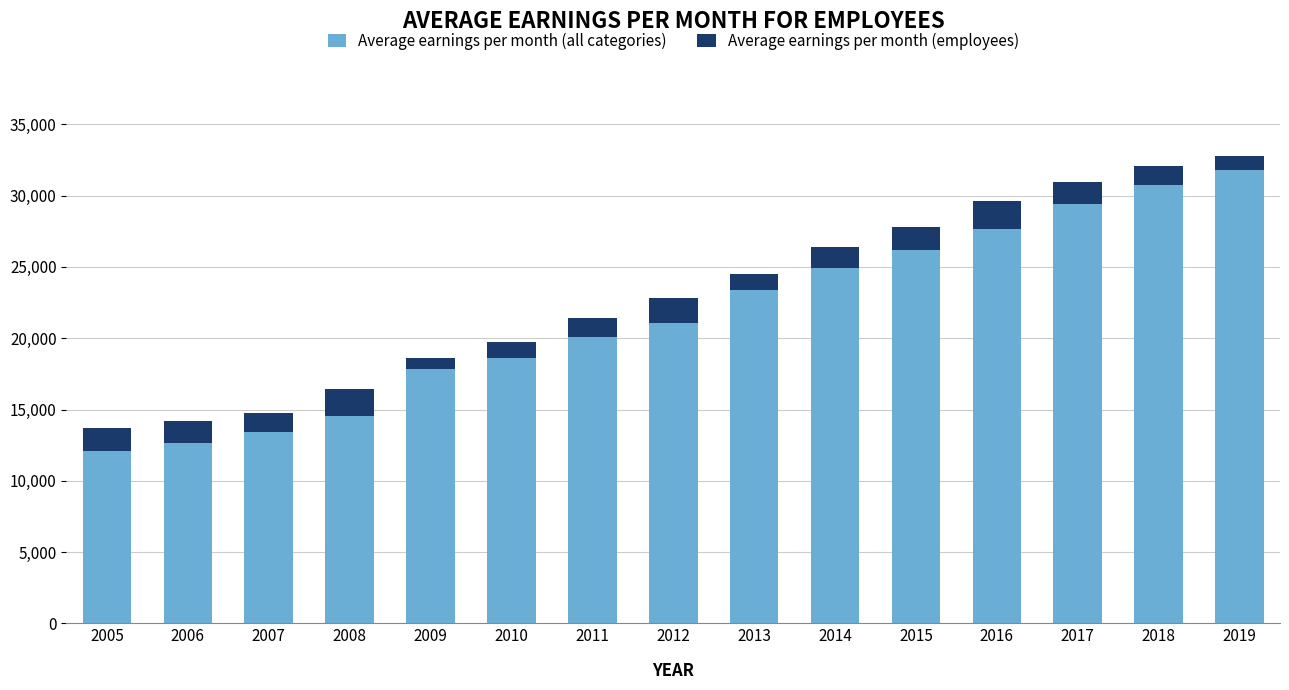

Where is Average earnings per month (all categories) nearest to the value 21932?

2012